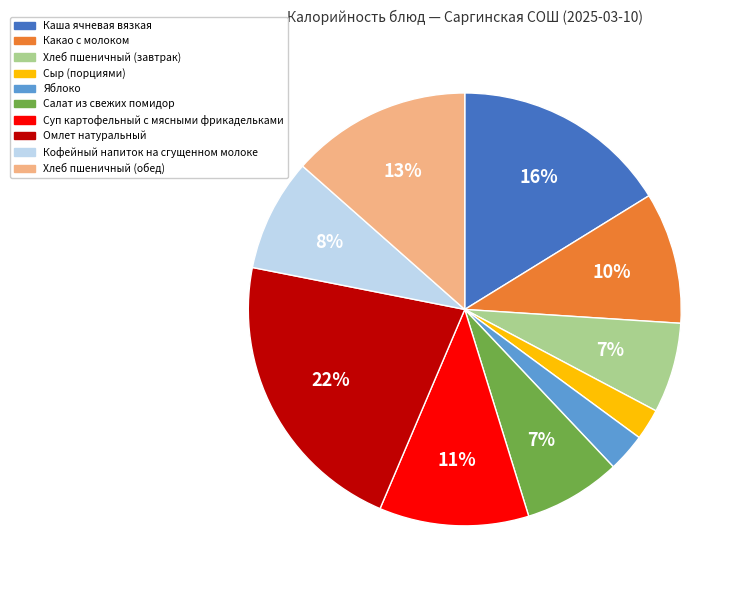

To the nearest percent, what percentage of the pie is Суп картофельный с мясными фрикадельками?

11%